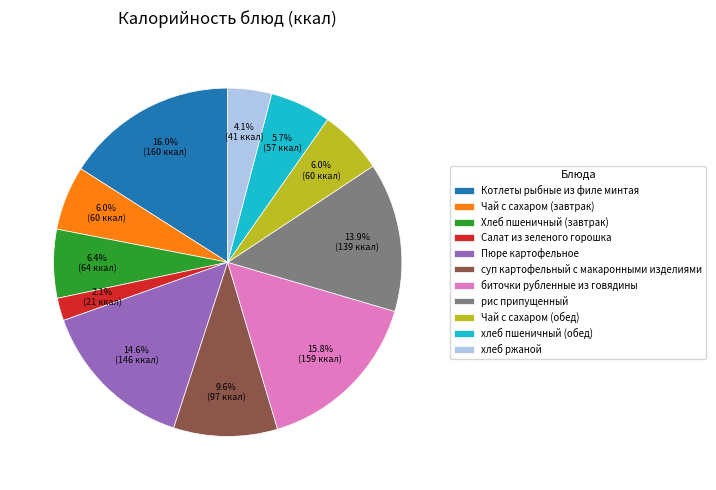

Count the number of slices in the pie.

11